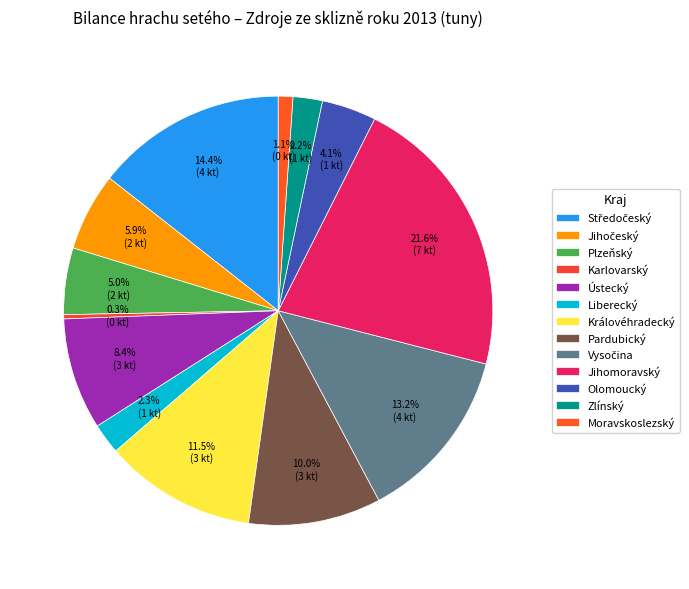

How many segments does this pie chart have?

13